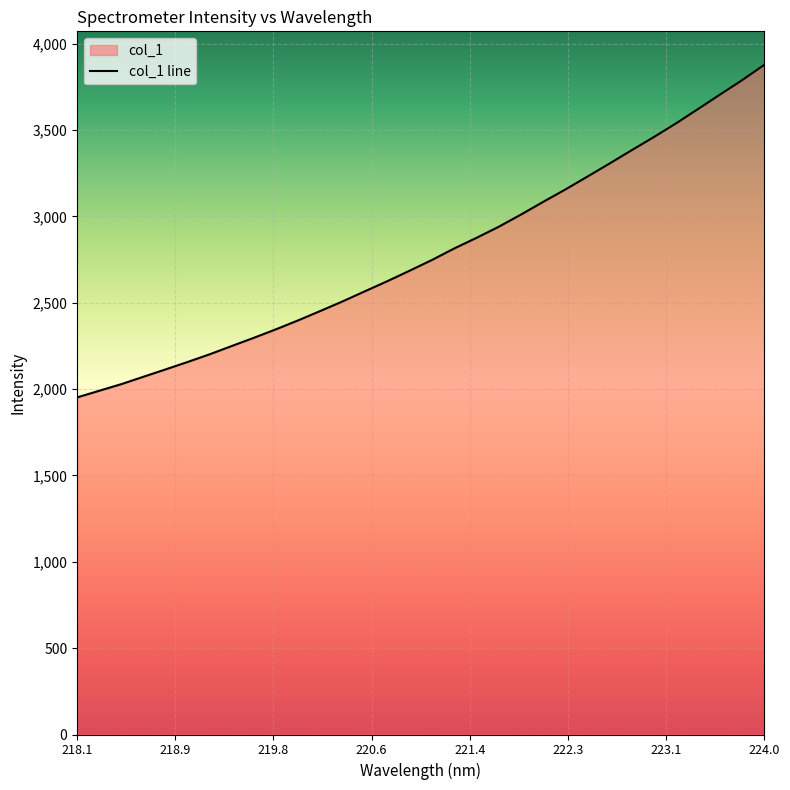

At which category does the chart reach its peak across all series?

224.0